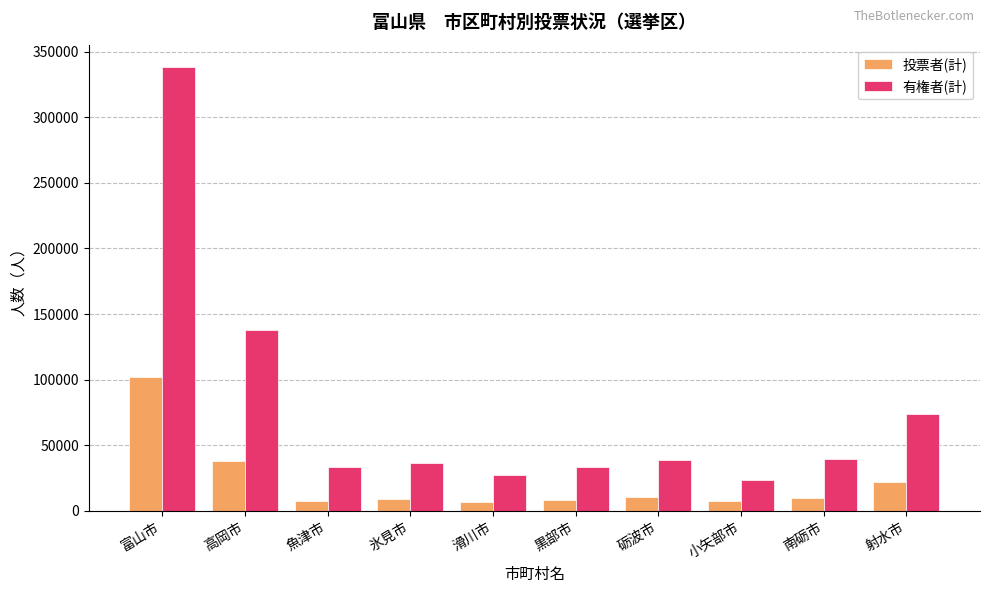

What is the value of the 有権者(計) bar at the 9th from the left?

39238